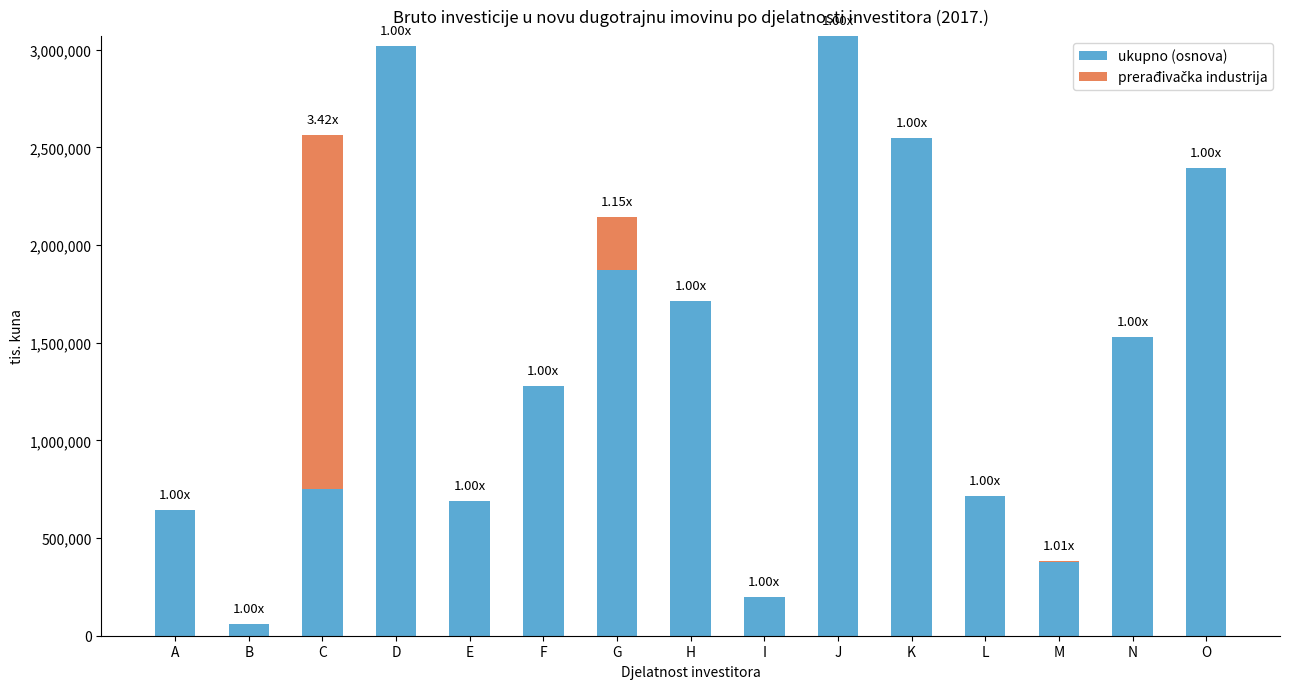

What is the total value across all series at J?

3069984